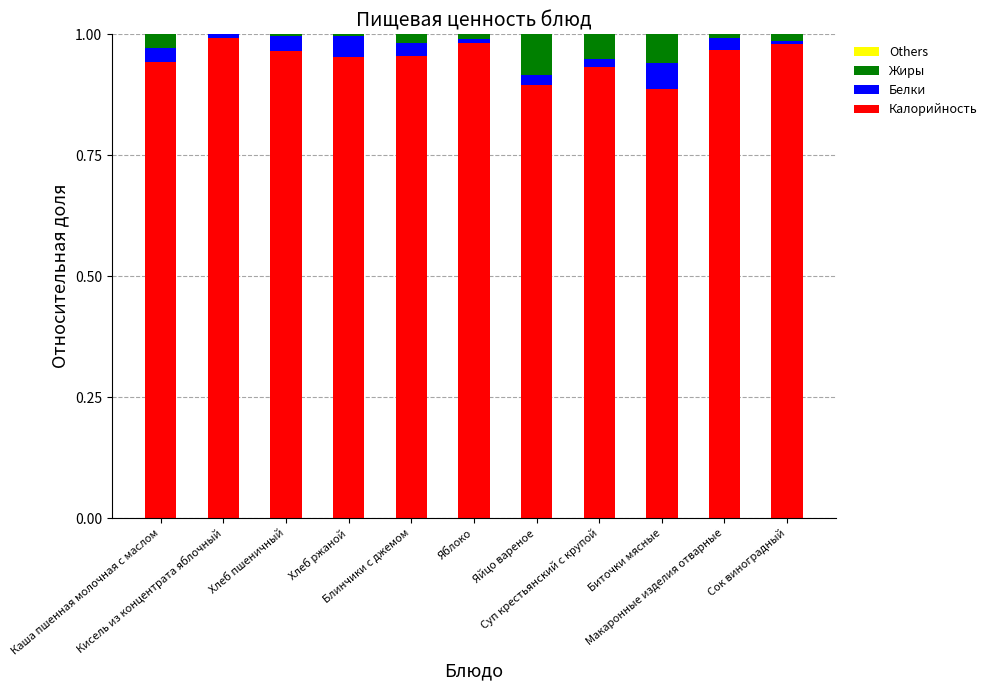

Does the chart contain stacked bars?

Yes